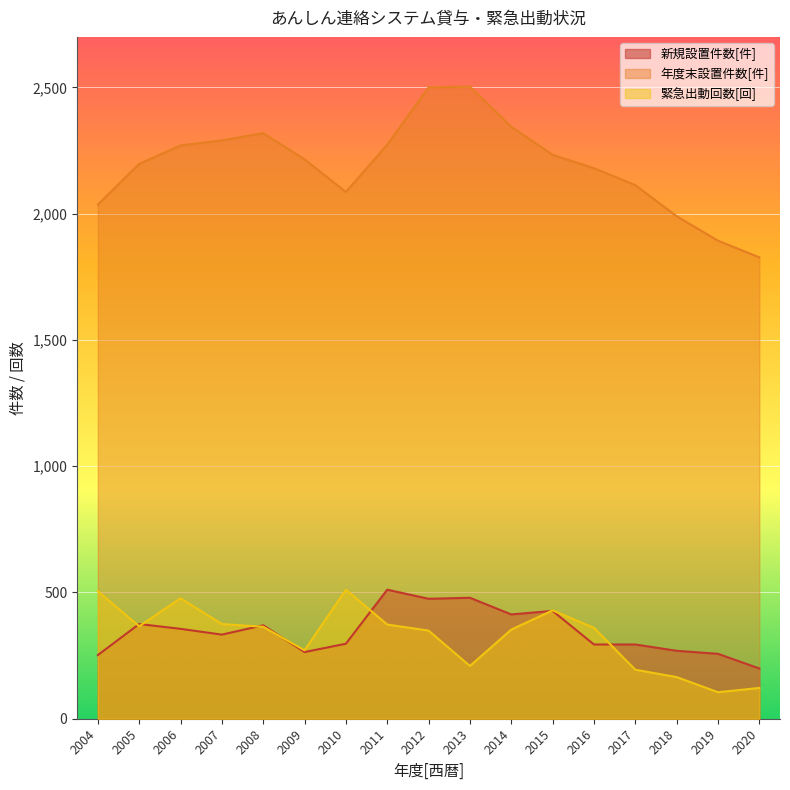

At which label is 年度末設置件数[件] closest to 2165?

2016